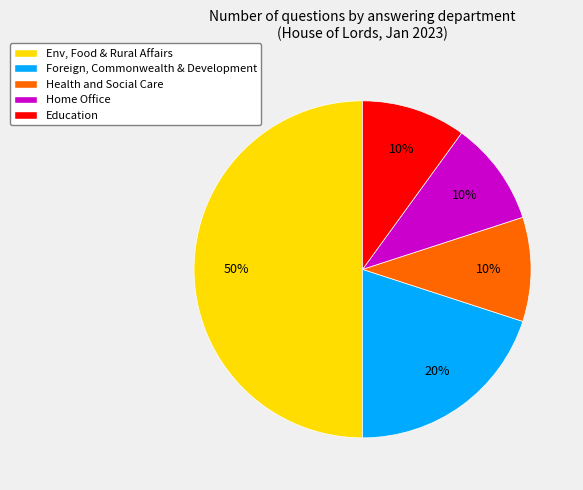

True or false: Health and Social Care accounts for 18% of the total.

False